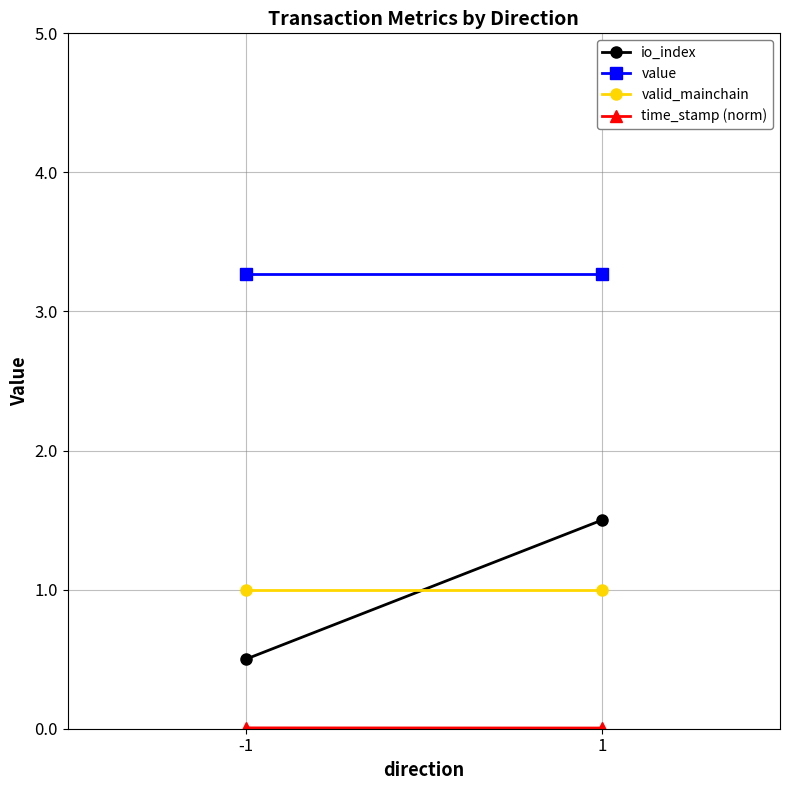

Reading left to right, transcribe all the data shown in this chart.

io_index: -1=0.5	1=1.5
value: -1=3.3	1=3.3
valid_mainchain: -1=1.0	1=1.0
time_stamp (norm): -1=0.0	1=0.0